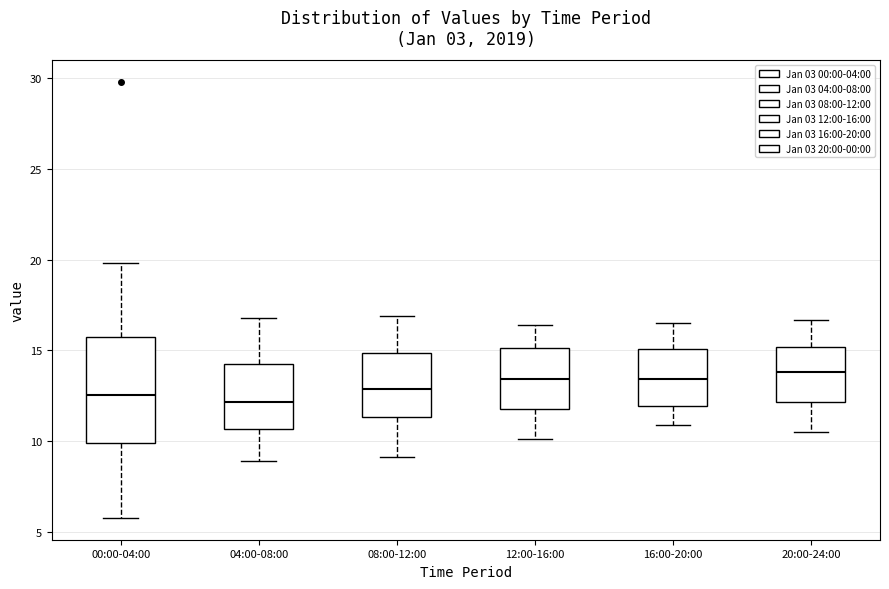

Reading left to right, read every box against the y-axis: the position of its median line, the range the box covers, and the ends of its whiskers. The values are not printed on the chart, so give them approximately, as read against the axis.

00:00-04:00: median 12.5, box 10.0 to 15.5, whiskers 6.0 to 20.0
04:00-08:00: median 12.0, box 10.5 to 14.0, whiskers 9.0 to 17.0
08:00-12:00: median 13.0, box 11.5 to 15.0, whiskers 9.0 to 17.0
12:00-16:00: median 13.5, box 12.0 to 15.0, whiskers 10.0 to 16.5
16:00-20:00: median 13.5, box 12.0 to 15.0, whiskers 11.0 to 16.5
20:00-24:00: median 14.0, box 12.0 to 15.0, whiskers 10.5 to 16.5